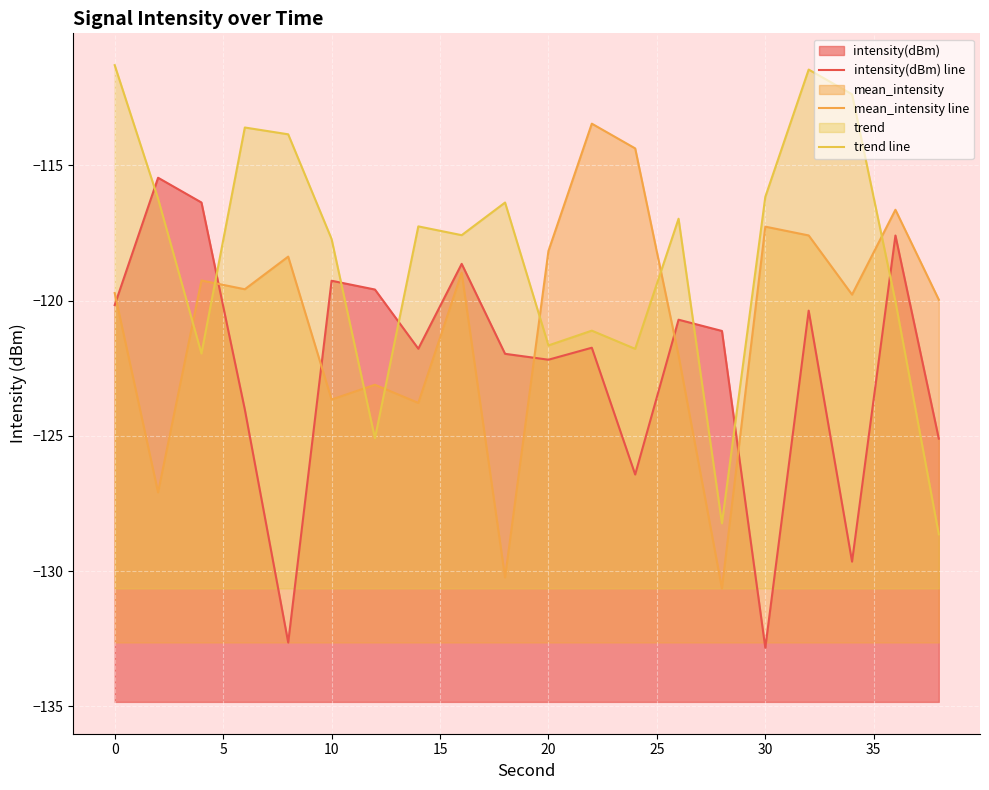

Reading left to right, extract all data points from this chart.

intensity(dBm) line: -120.2	-115.5	-116.4	-124.0	-132.6	-119.3	-119.6	-121.8	-118.6	-122.0	-122.2	-121.7	-126.4	-120.7	-121.1	-132.8	-120.4	-129.6	-117.6	-125.1
mean_intensity line: -119.7	-127.1	-119.3	-119.6	-118.4	-123.7	-123.1	-123.8	-119.0	-130.2	-118.2	-113.5	-114.4	-122.0	-130.6	-117.3	-117.6	-119.8	-116.6	-120.0
trend line: -111.3	-116.2	-122.0	-113.6	-113.8	-117.7	-125.1	-117.3	-117.6	-116.4	-121.7	-121.1	-121.8	-117.0	-128.2	-116.2	-111.5	-112.4	-120.0	-128.6